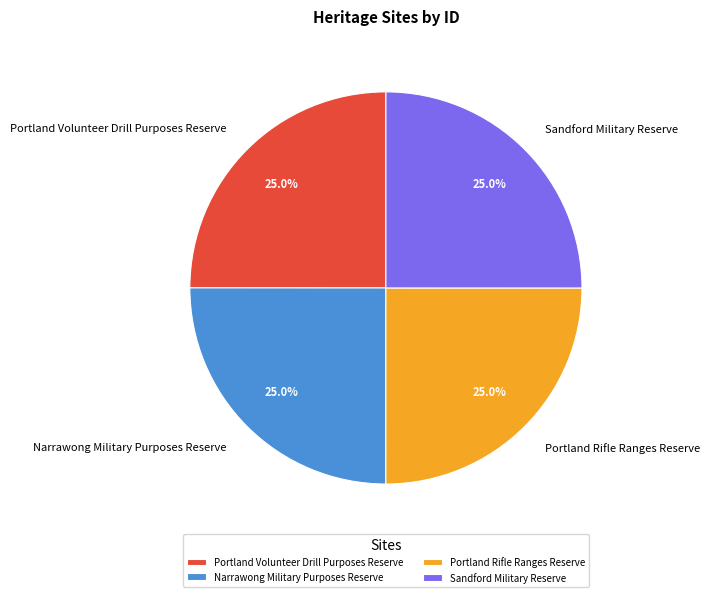

What percentage is NOT represented by Portland Volunteer Drill Purposes Reserve?

75.0%